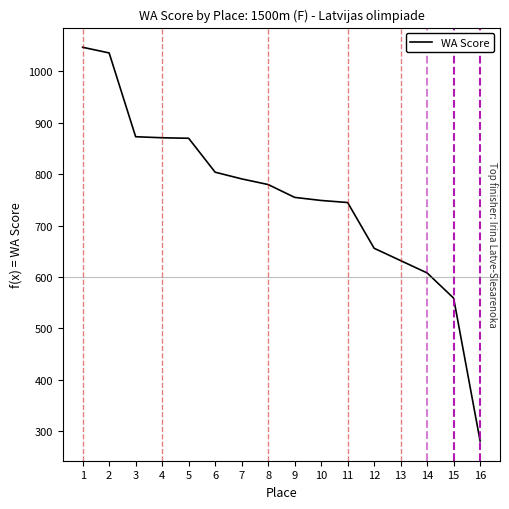

The value at 14 is 608. True or false?

True